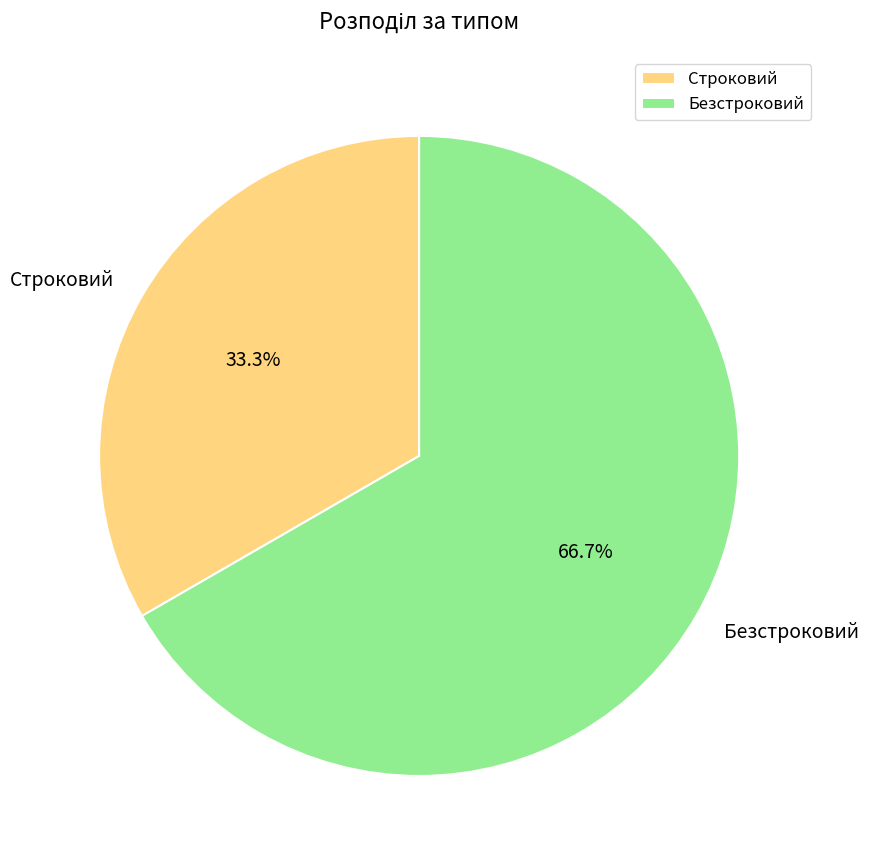

Is it true that Безстроковий is 79% of the pie?

False